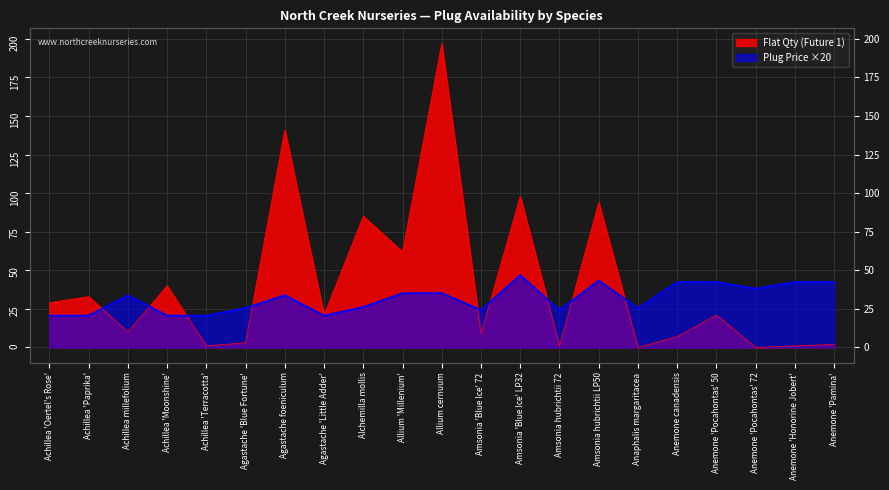

Does the chart display data point markers on the line(s)?

No